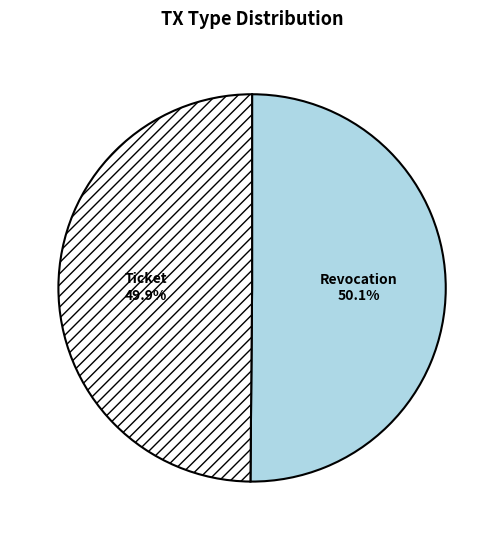

Is there a majority slice in this chart?

Yes